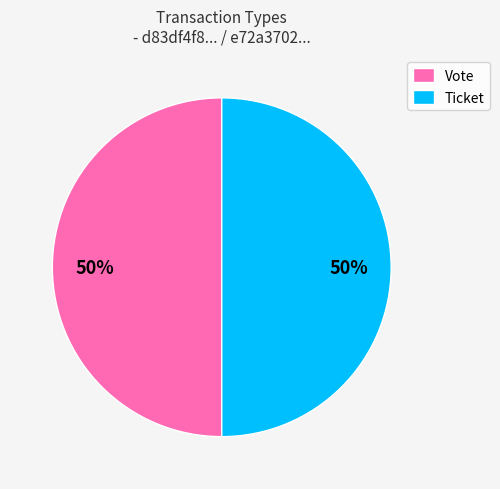

True or false: Ticket accounts for 14% of the total.

False